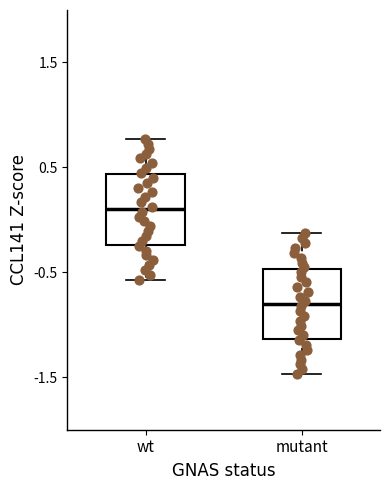

Which box has the lowest median line?

mutant